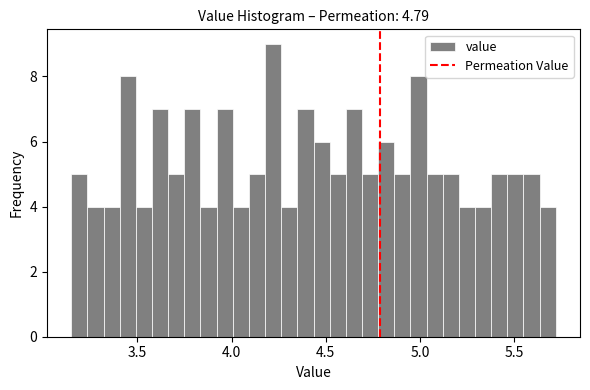

Around what value on the x-axis is the tallest bar? Give the approximate position of its centre, as read against the axis.

4.20